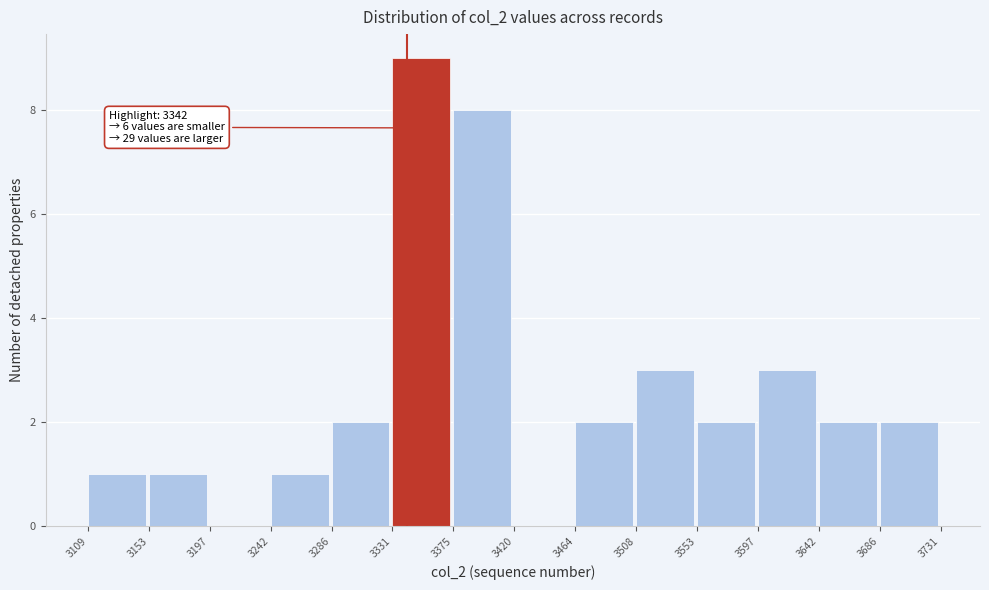

Over which range of the x-axis is the bar tallest?

3331 to 3375